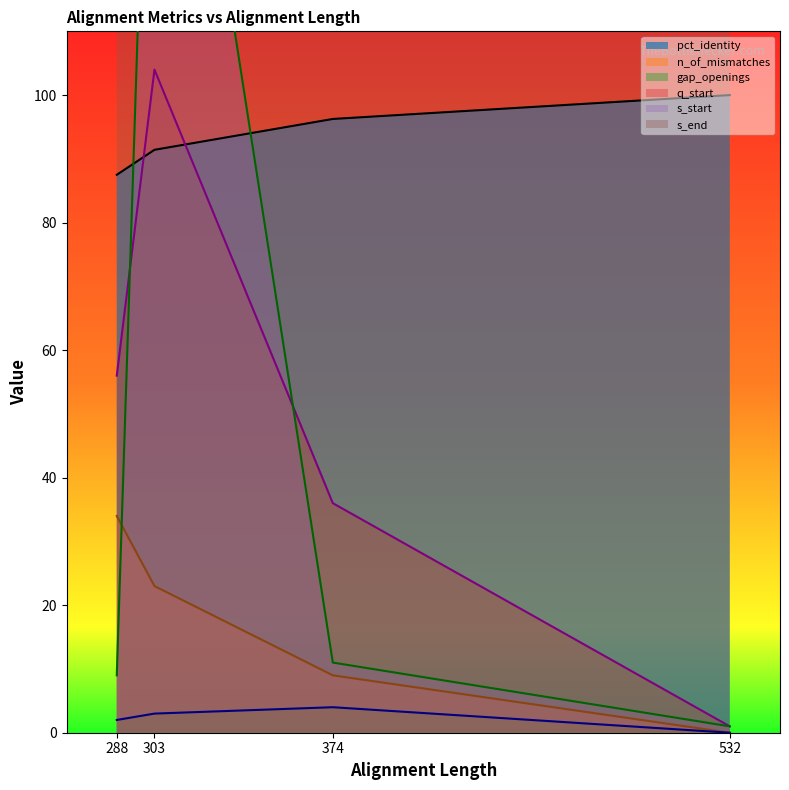

True or false: n_of_mismatches has more than 2 interior local peaks.

False